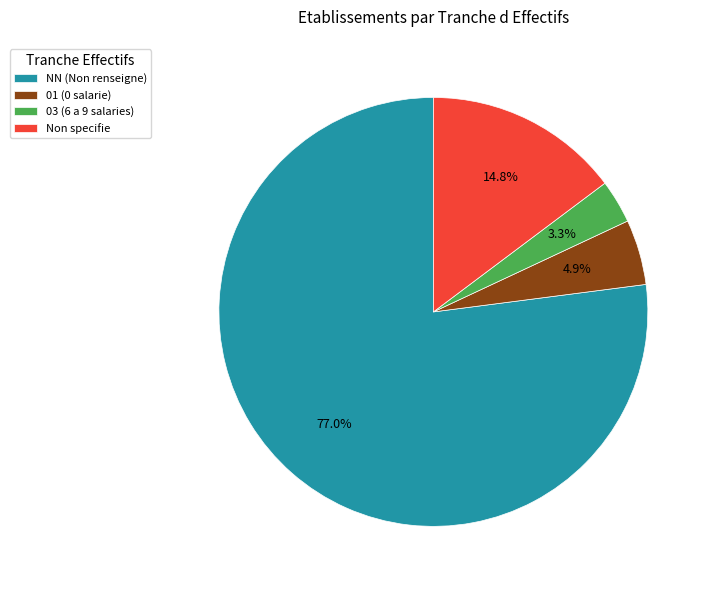

To the nearest percent, what is the difference between the largest and smallest slice percentages?

74%